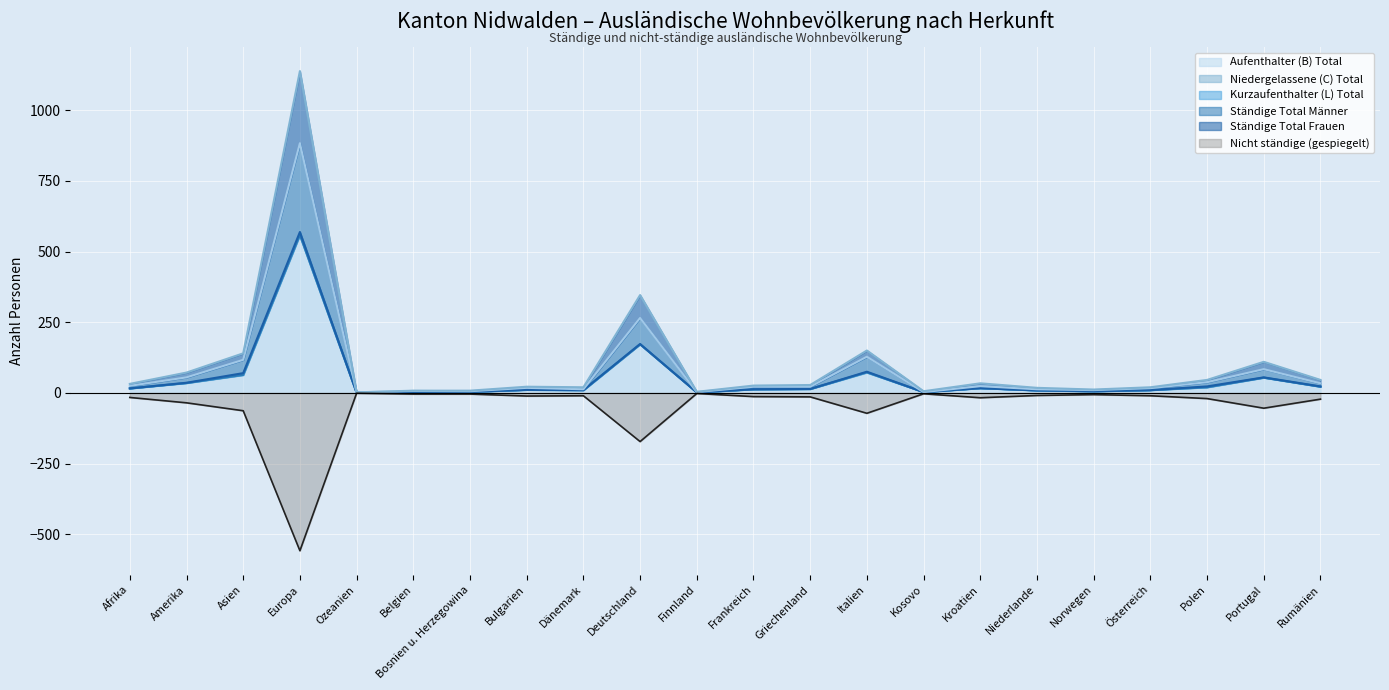

Is the value of Nicht ständige (gespiegelt) at Bosnien u. Herzegowina greater than the value of Aufenthalter (B) Total at Italien?

No